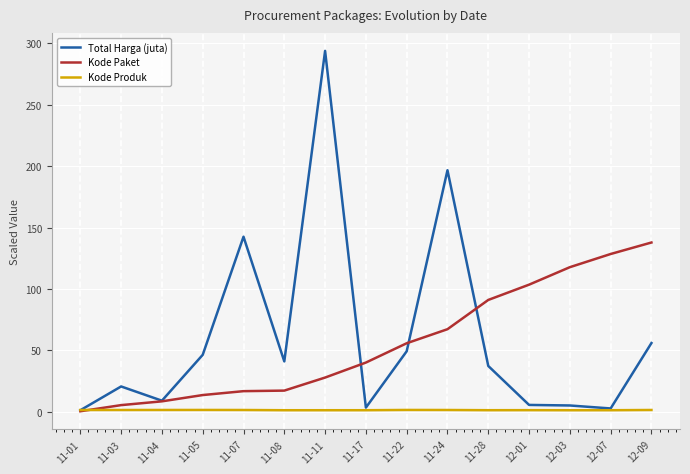

Which series has the largest range (max minus min)?

Total Harga (juta)